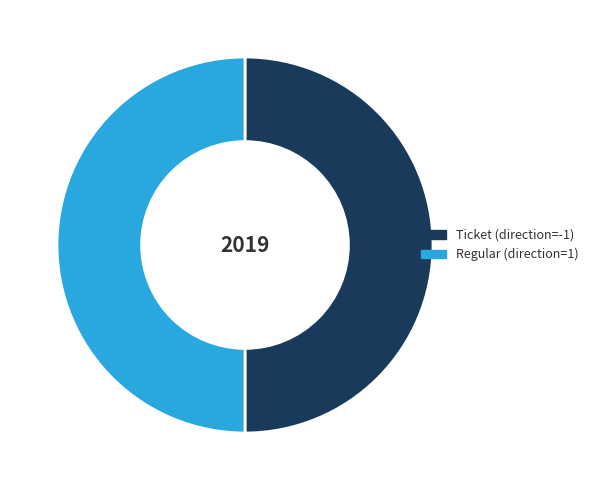

How many slices are in this pie chart?

2